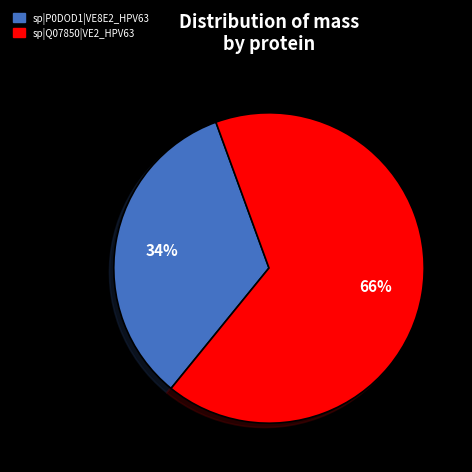

Between sp|P0DOD1|VE8E2_HPV63 and sp|Q07850|VE2_HPV63, which is larger?

sp|Q07850|VE2_HPV63